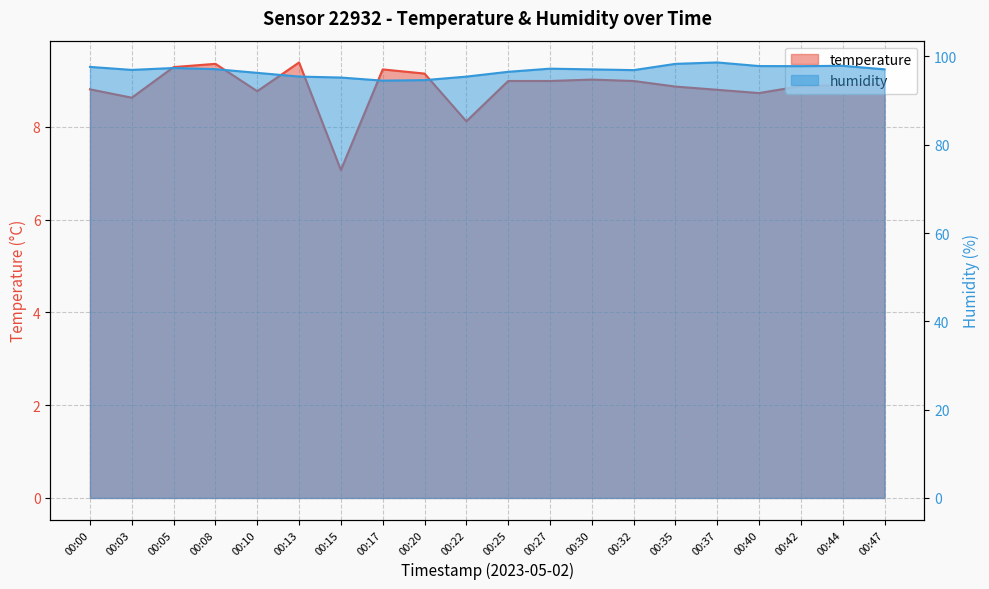

True or false: humidity and temperature intersect in this chart.

False